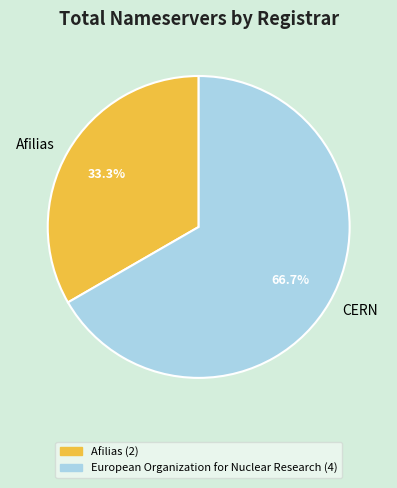

Which has a higher value, CERN or Afilias?

CERN